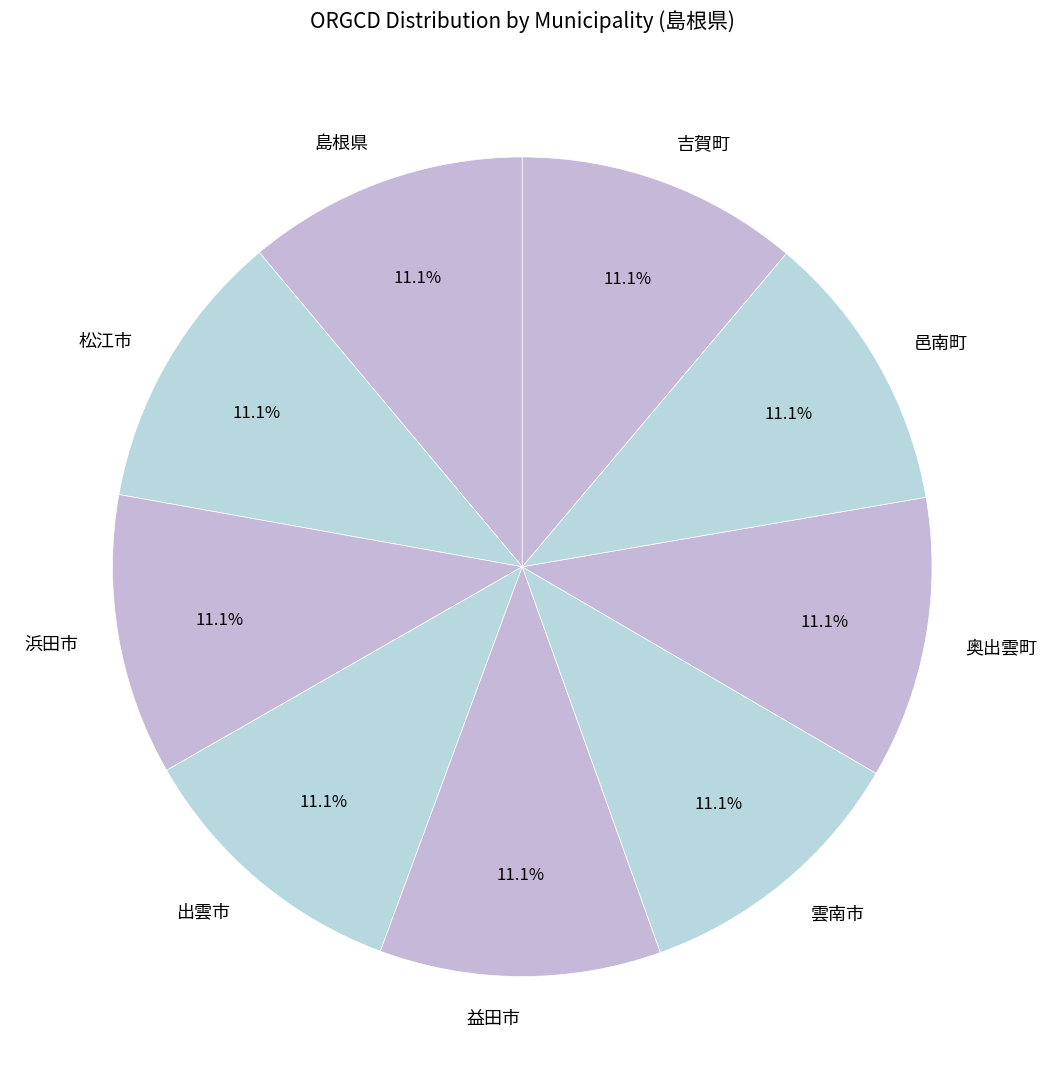

What is the ratio of the value at 島根県 to the value at 浜田市?

1.0